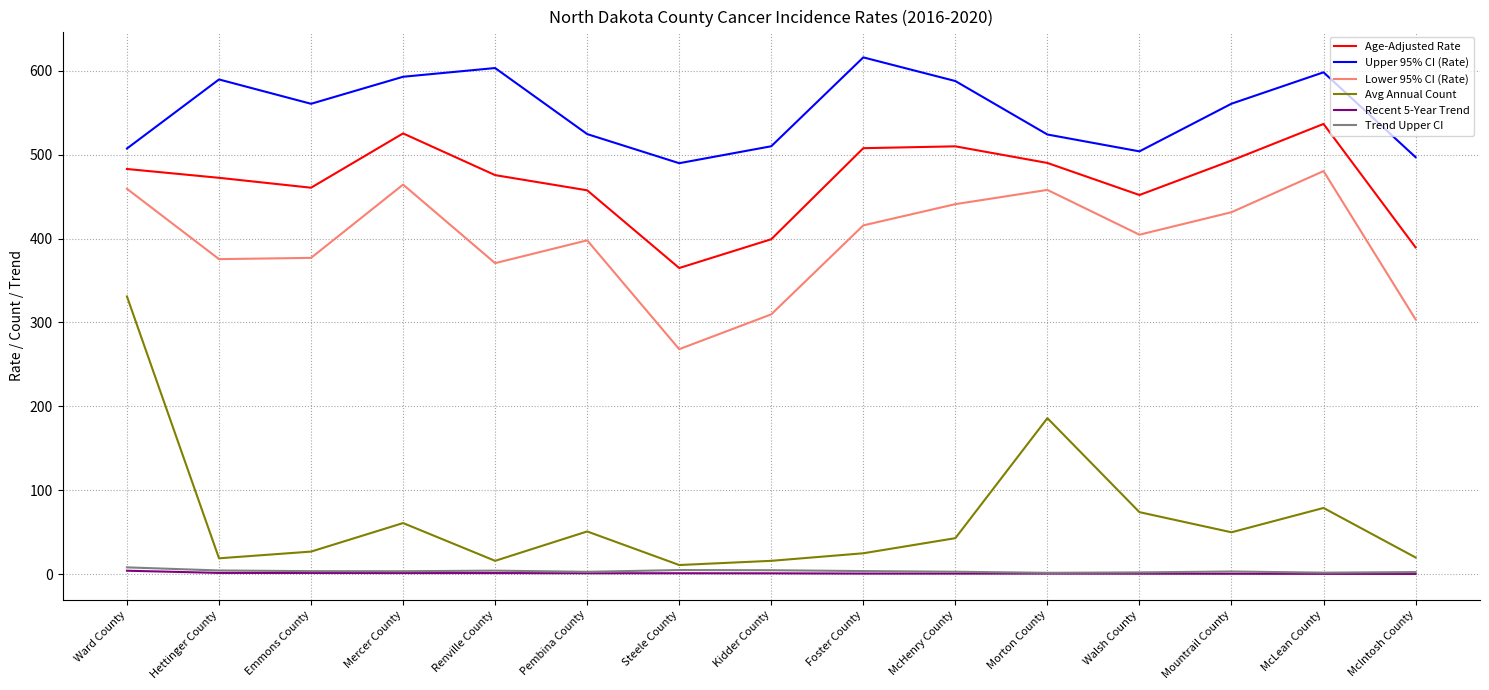

Which series has the largest range (max minus min)?

Avg Annual Count